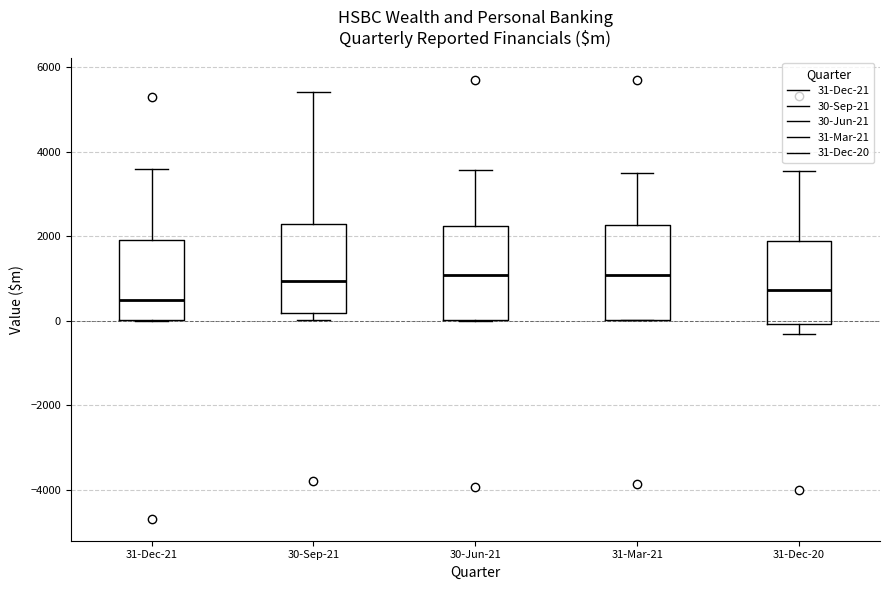

Where does the median line of the box for 30-Sep-21 sit on the y-axis? The values are not printed on the chart, so give them approximately, as read against the axis.

1000